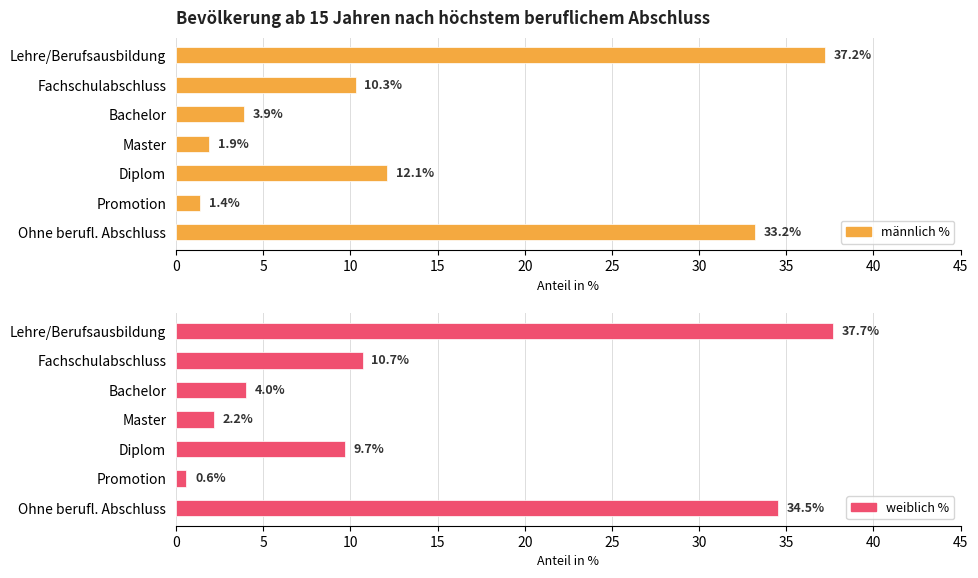

Does the chart contain stacked bars?

No